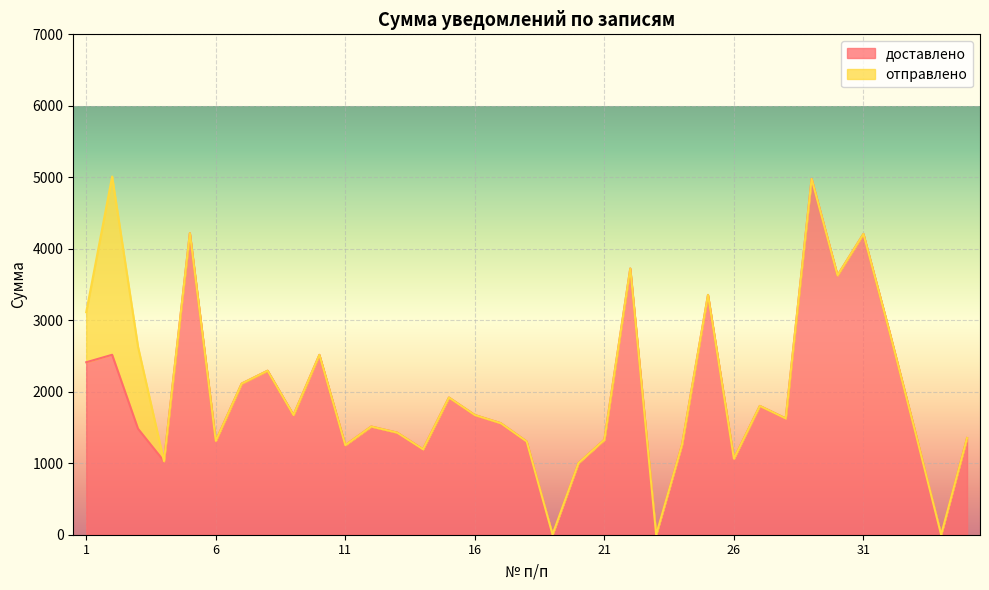

At which label is the value closest to 2488?

10